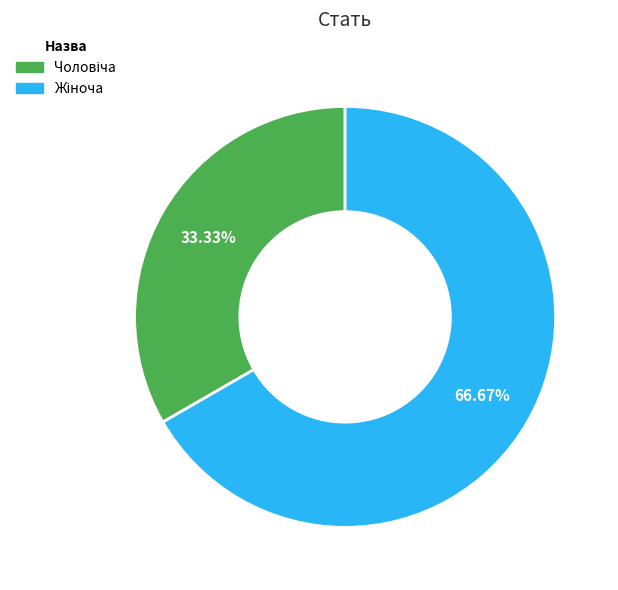

Is there a majority slice in this chart?

Yes